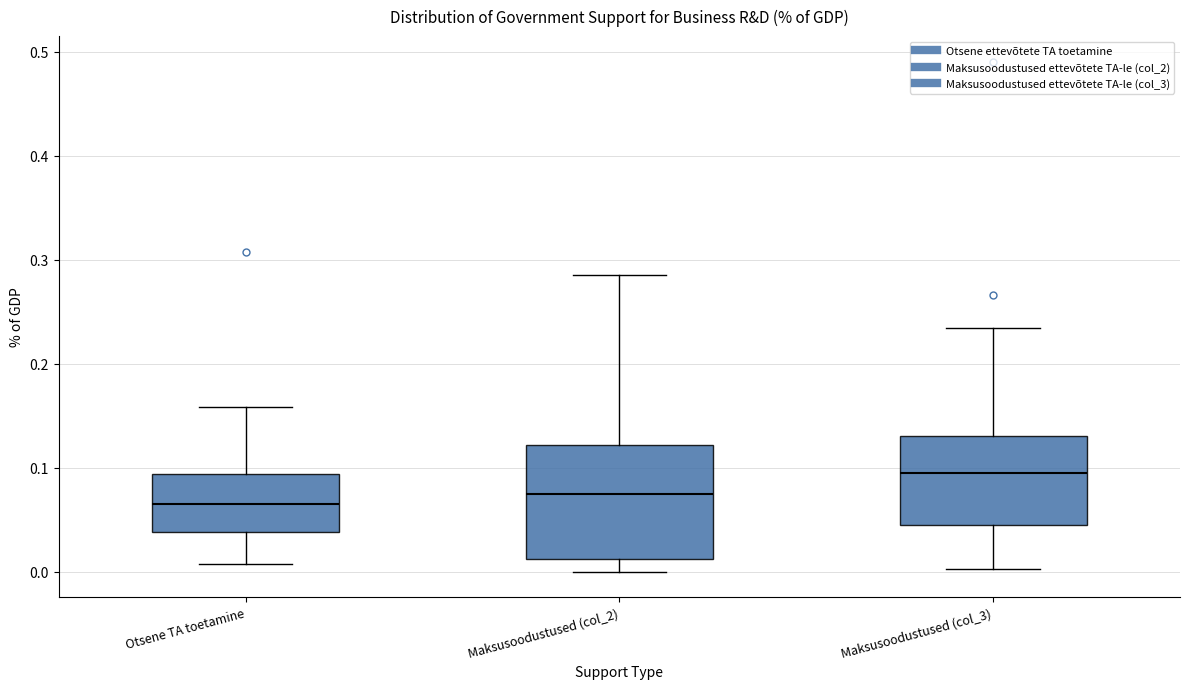

Reading left to right, read every box against the y-axis: the position of its median line, the range the box covers, and the ends of its whiskers. The values are not printed on the chart, so give them approximately, as read against the axis.

Otsene TA toetamine: median 0.07, box 0.04 to 0.09, whiskers 0.01 to 0.16
Maksusoodustused (col_2): median 0.07, box 0.01 to 0.12, whiskers 0.00 to 0.29
Maksusoodustused (col_3): median 0.09, box 0.04 to 0.13, whiskers 0.00 to 0.23